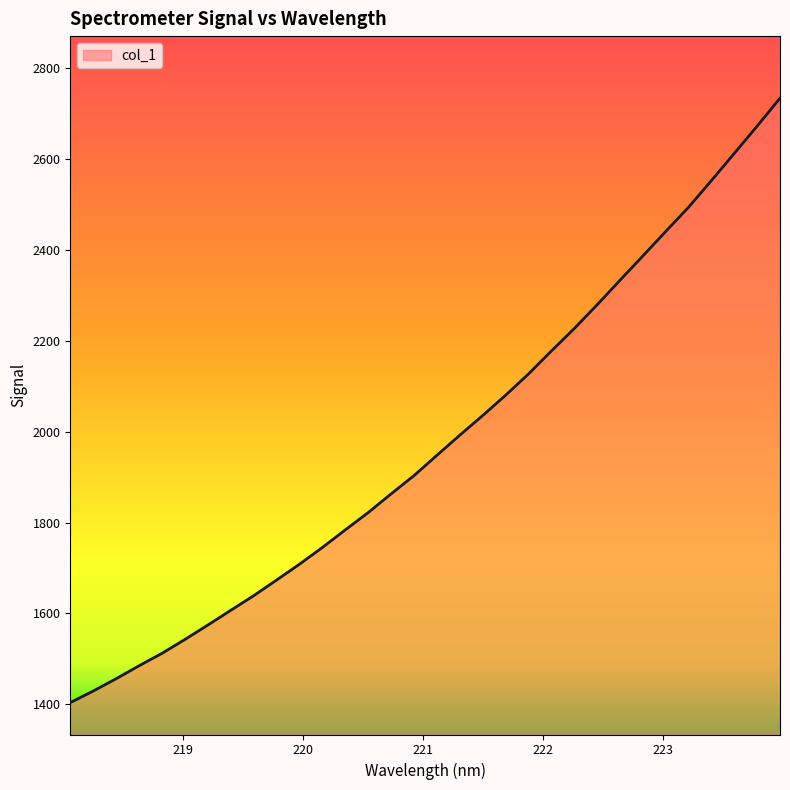

What is the minimum value shown in the chart?

1403.8